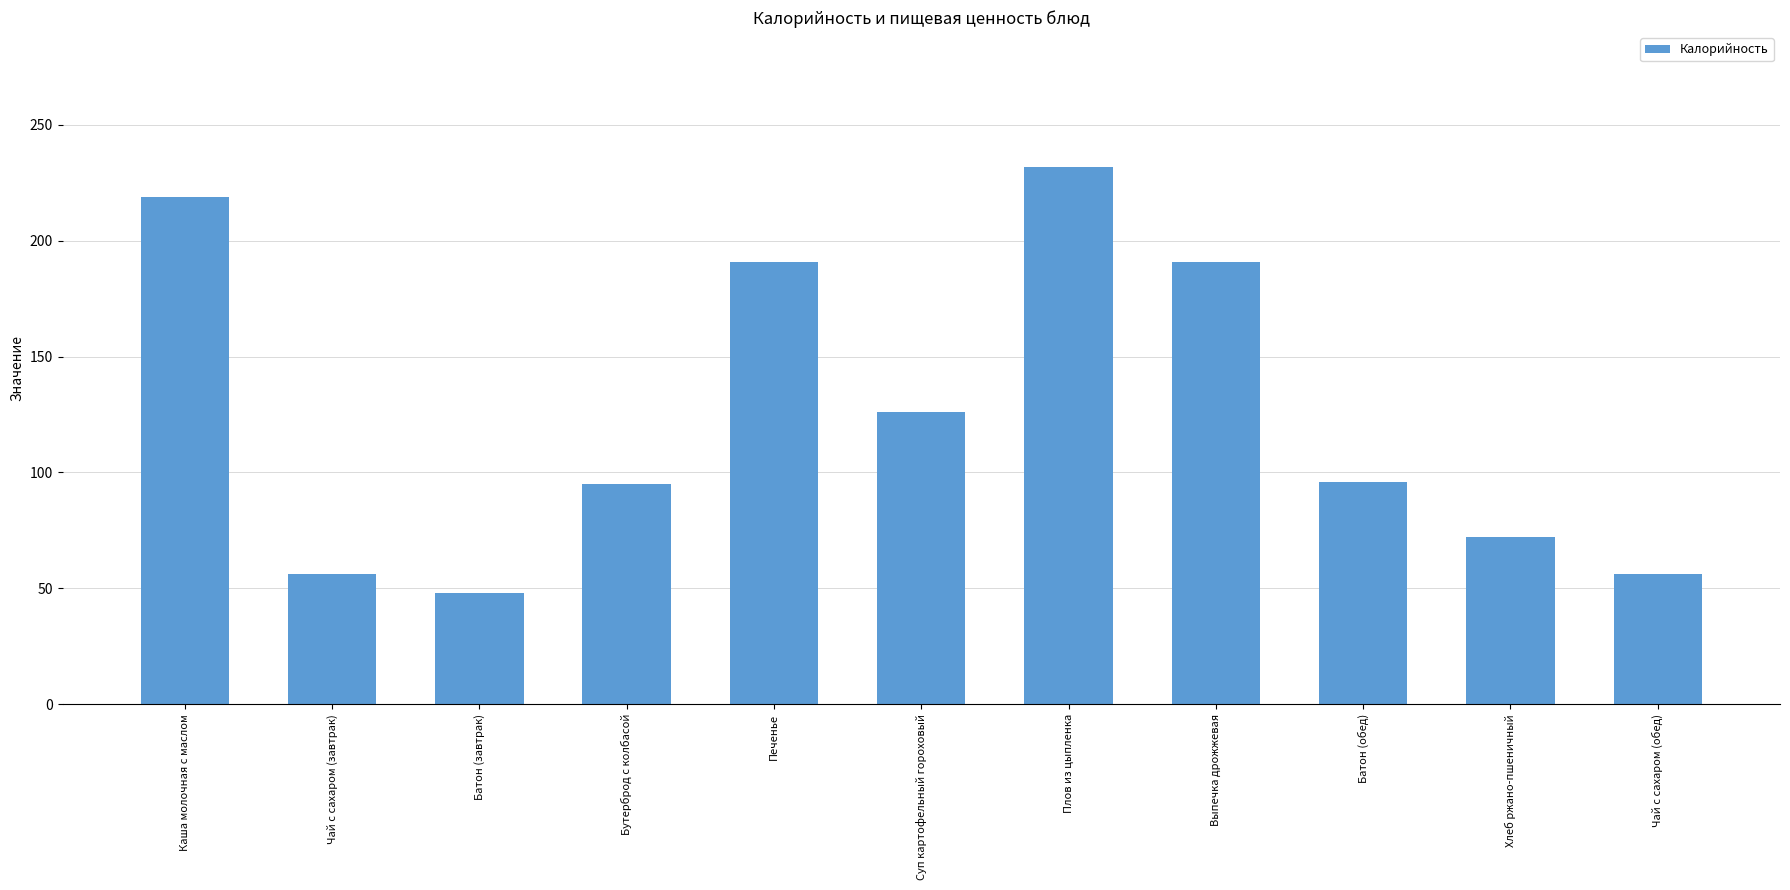

Between Выпечка дрожжевая and Чай с сахаром (завтрак), which is larger?

Выпечка дрожжевая